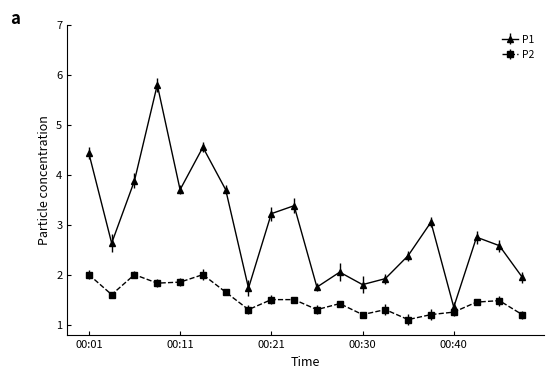

What is the greatest value displayed?

5.8